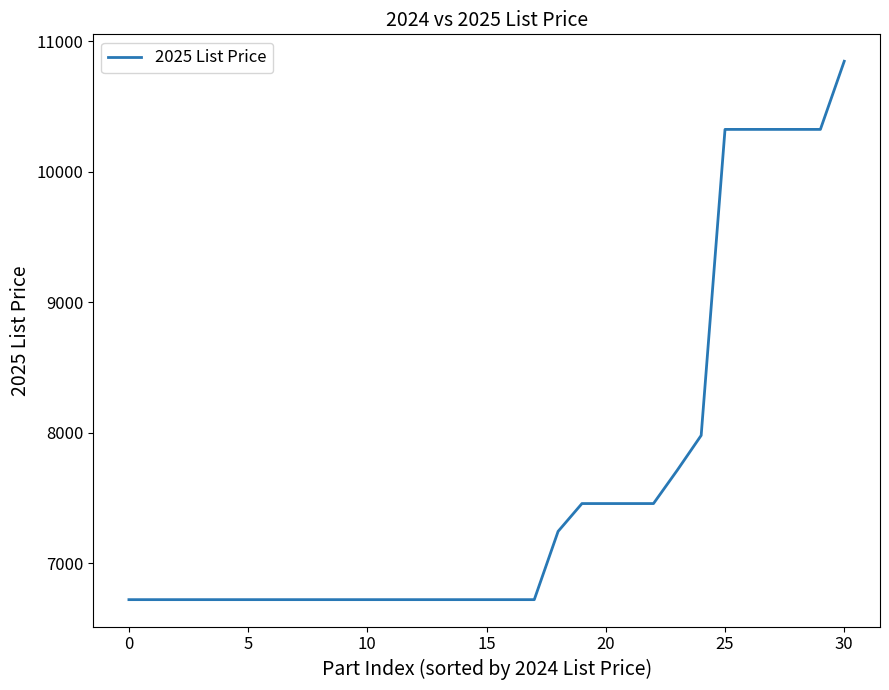

What is the greatest value displayed?

10846